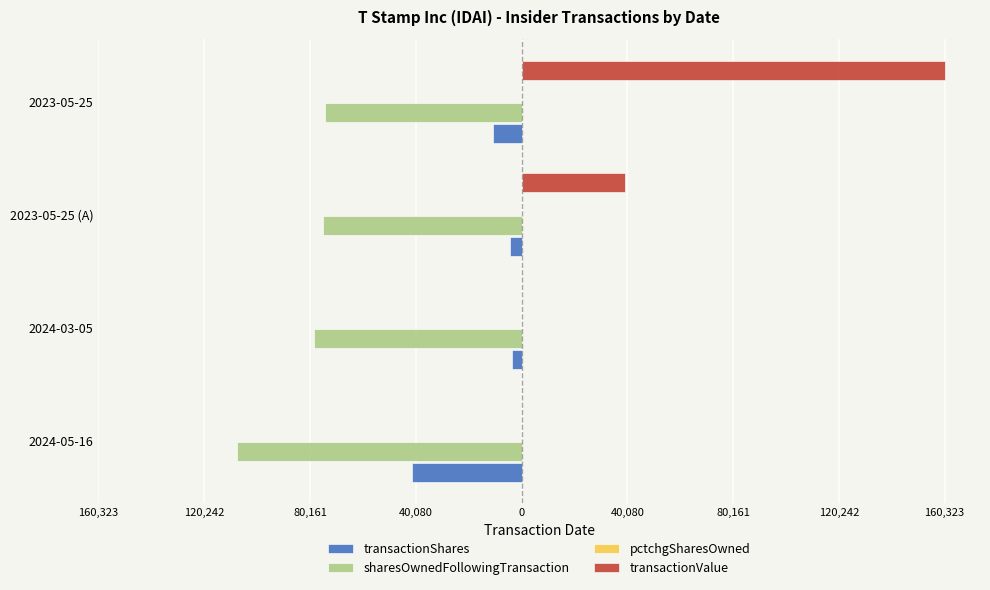

What is the maximum value shown in the chart?

160323